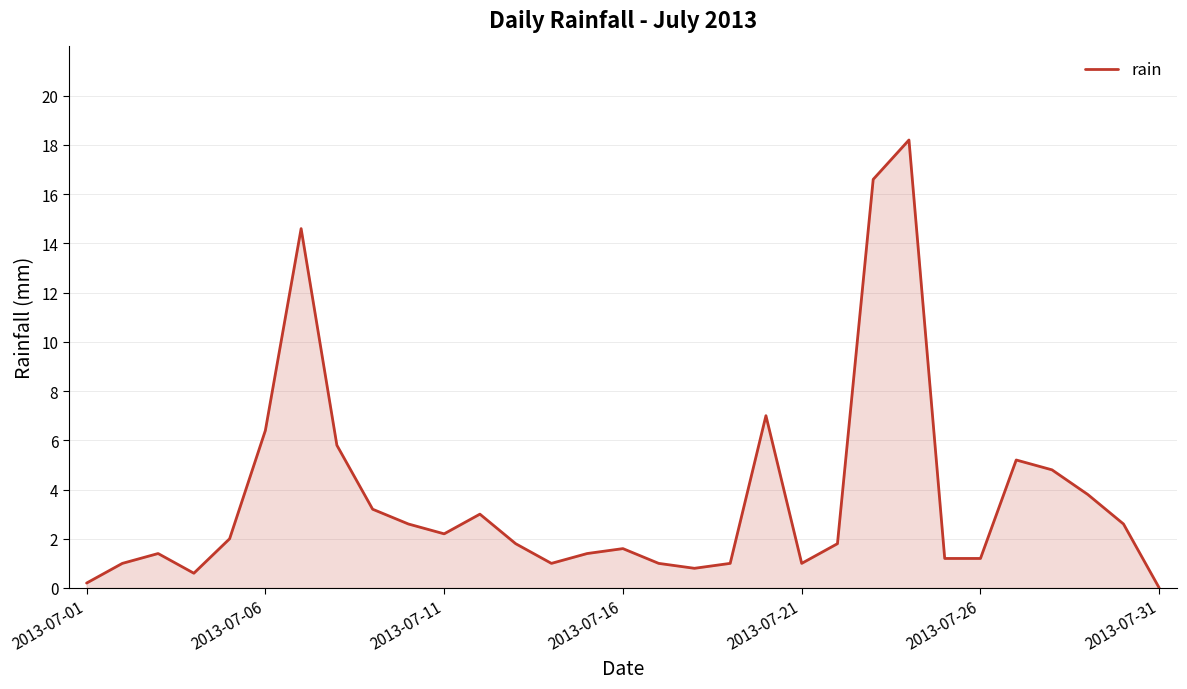

Reading right to left, transcribe all the data shown in this chart.

0.0	2.6	3.8	4.8	5.2	1.2	1.2	18.2	16.6	1.8	1.0	7.0	1.0	0.8	1.0	1.6	1.4	1.0	1.8	3.0	2.2	2.6	3.2	5.8	14.6	6.4	2.0	0.6	1.4	1.0	0.2